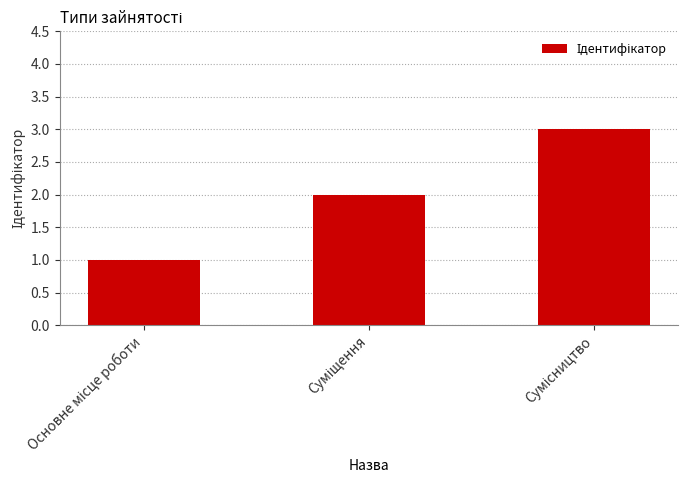

What is the sum of all values?

6